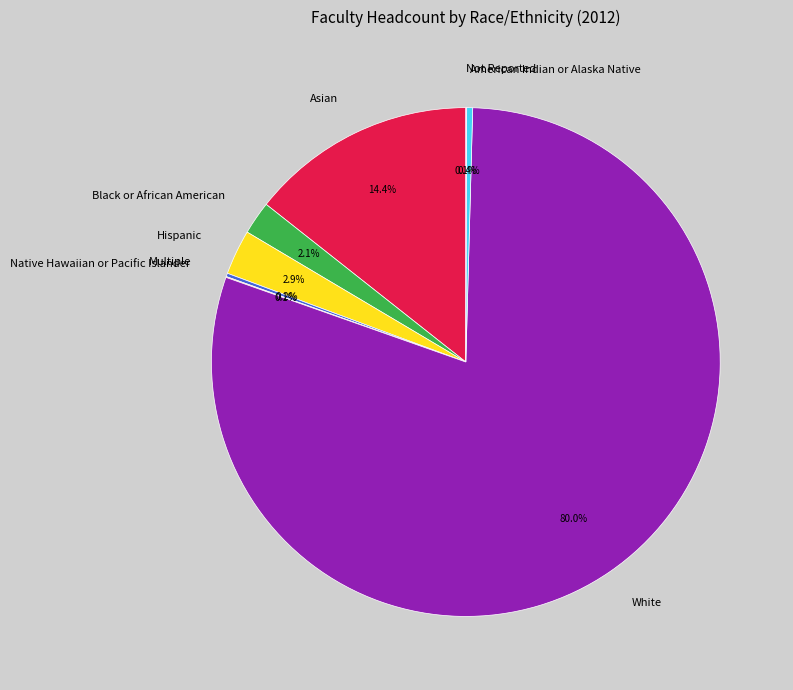

Which category has the biggest portion of the pie?

White